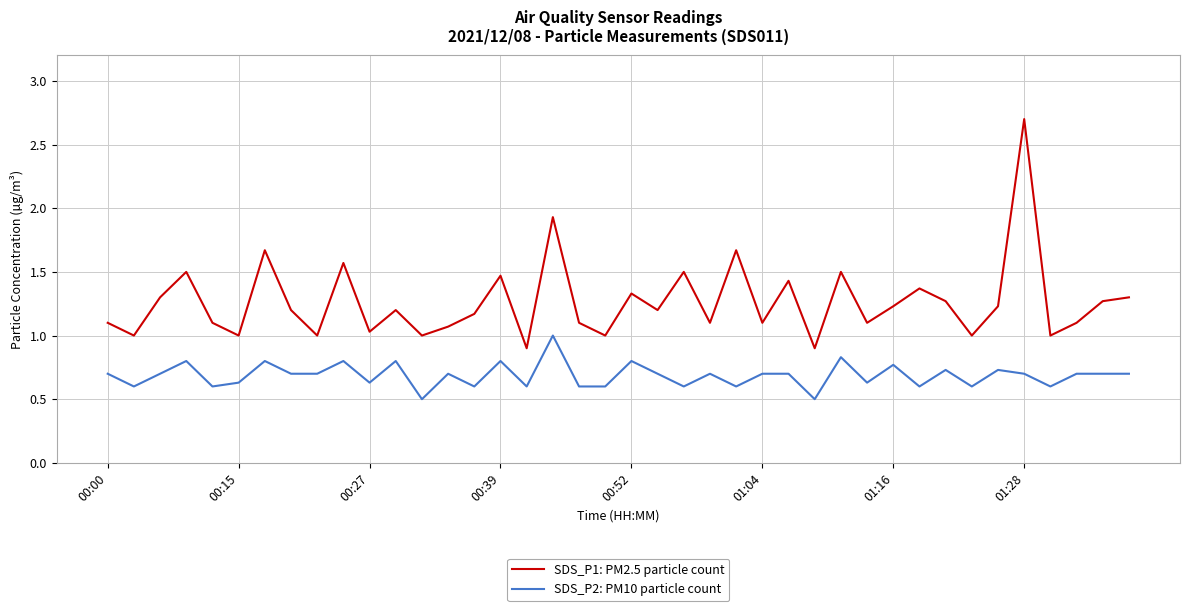

What is the smallest value displayed?

0.5